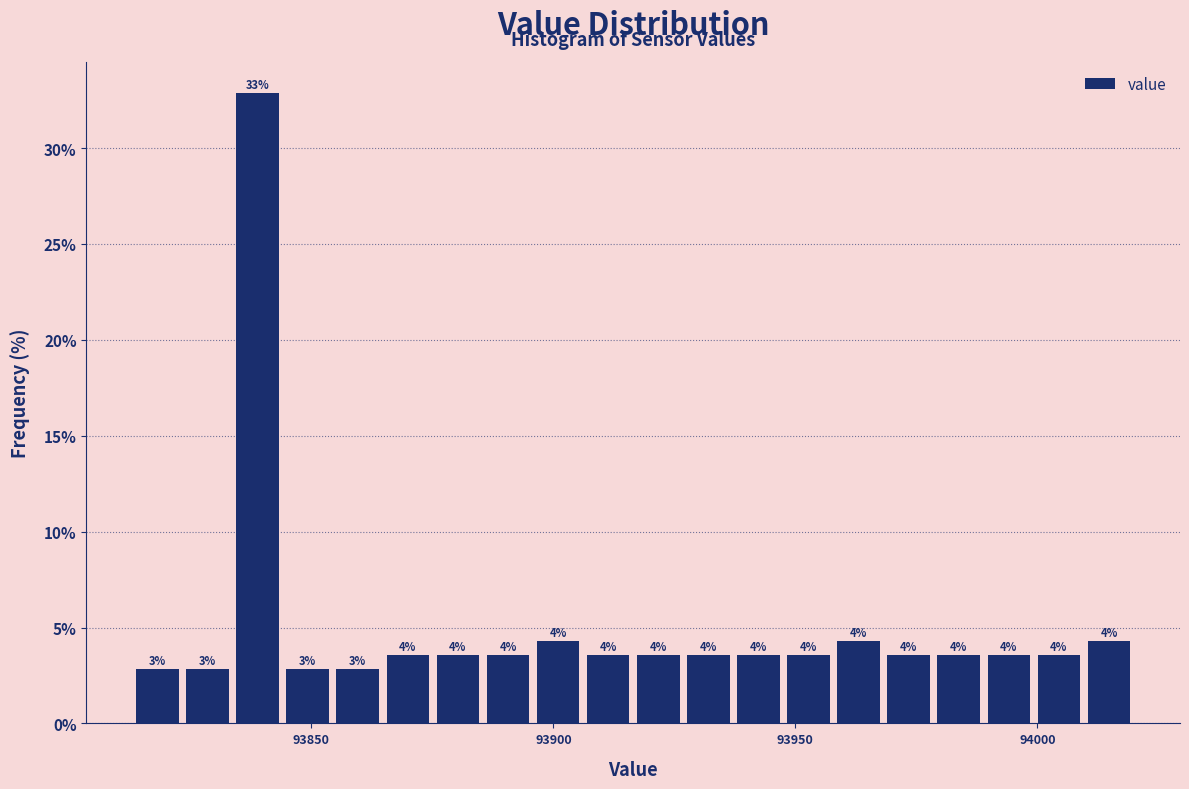

Read against the x-axis, roughly where is the centre of the tallest bar?

93840